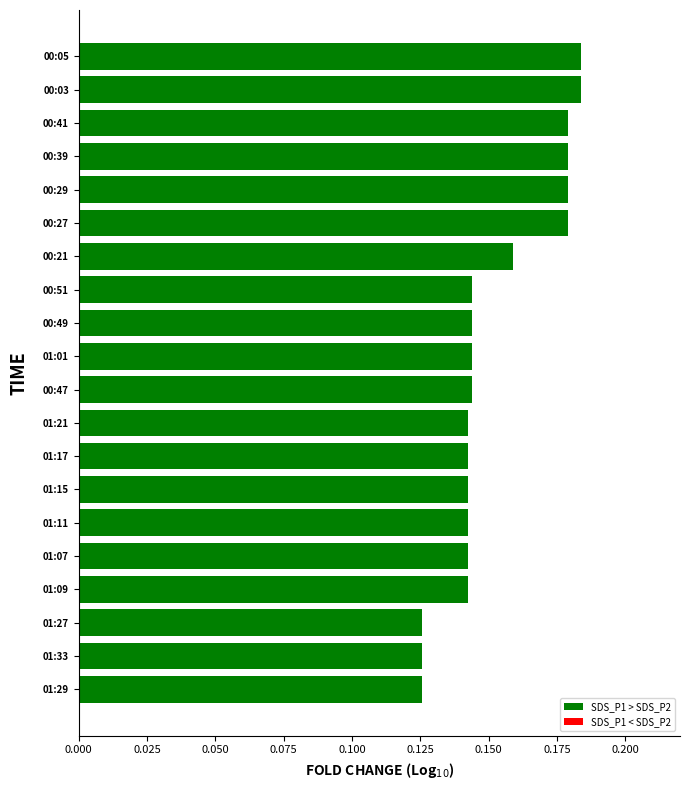

The chart shows a value of 0.3 at 00:05. True or false?

False